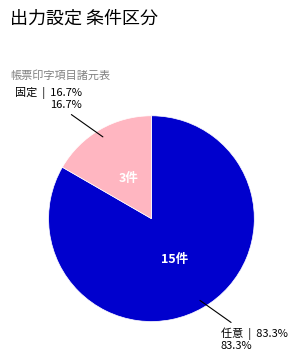

Is there a majority slice in this chart?

Yes